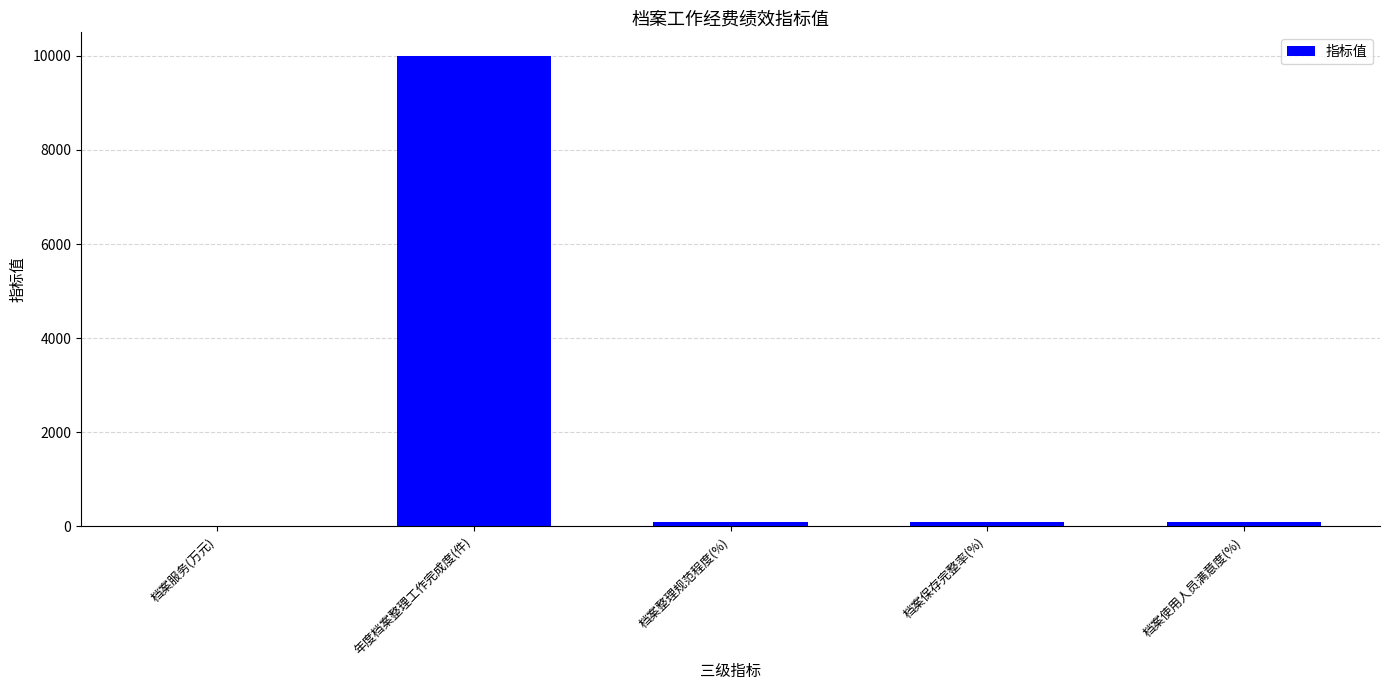

Which label corresponds to the largest value in the chart?

年度档案整理工作完成度(件)